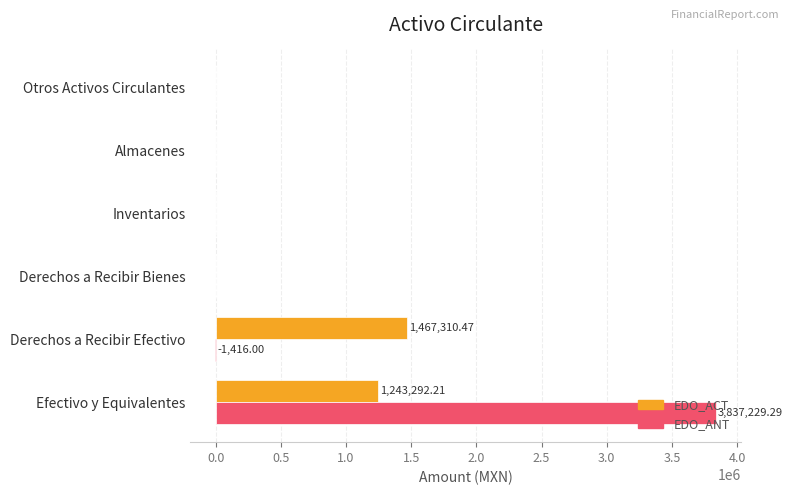

Which series changed the most between Efectivo y Equivalentes and Derechos a Recibir Bienes?

EDO_ANT